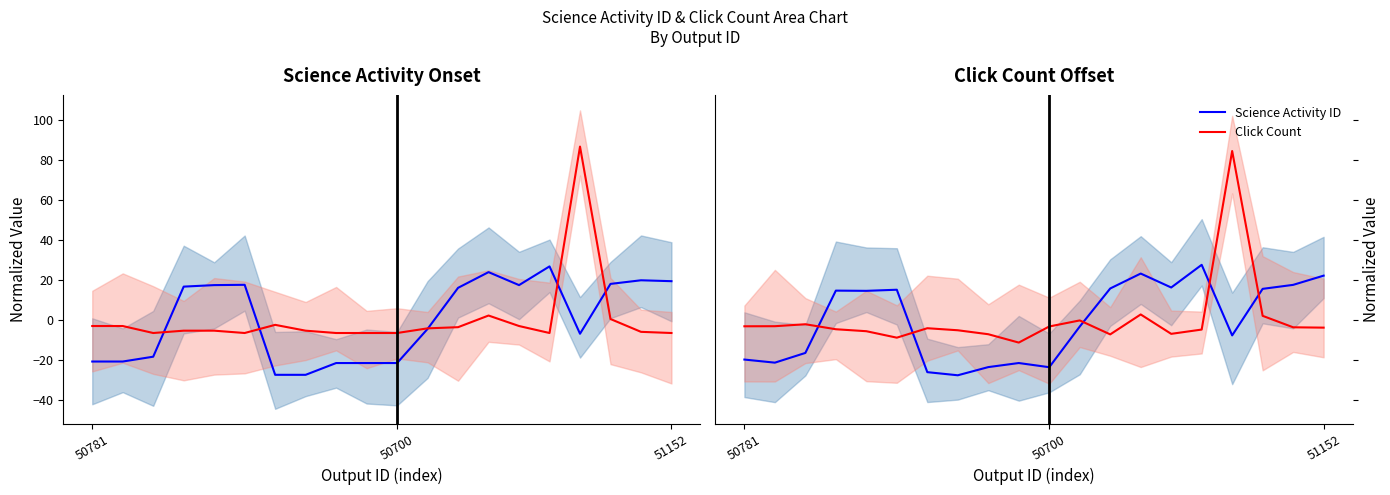

At which label is Click Count closest to 36?

13